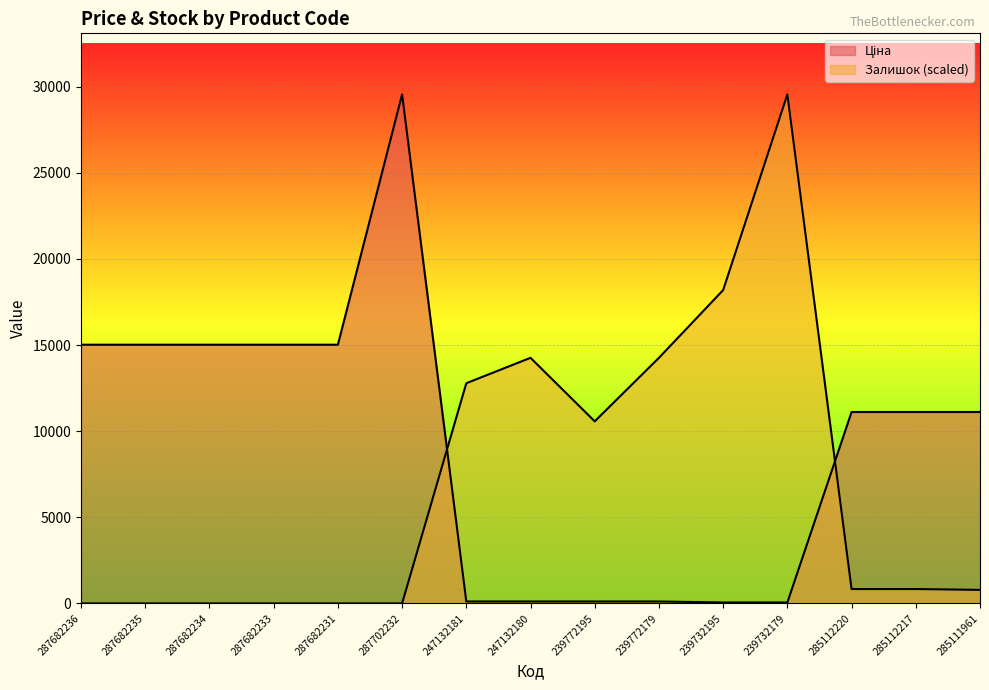

Between 285112217 and 287682236, which is larger?

287682236